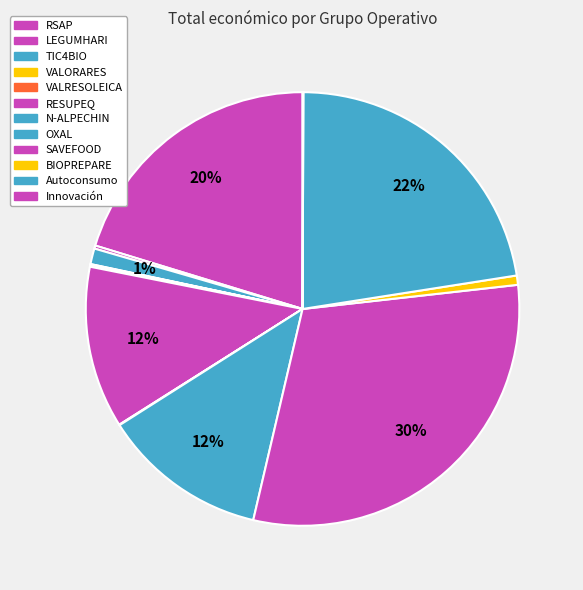

Which category has the biggest portion of the pie?

SAVEFOOD